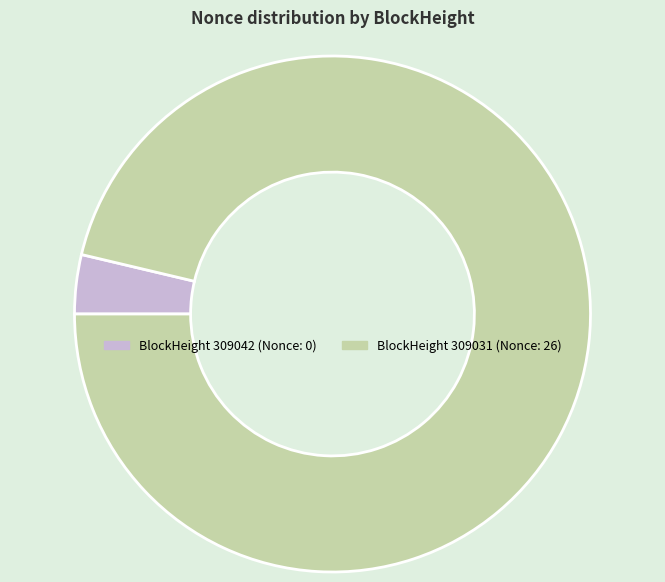

Does any single category account for the majority?

Yes